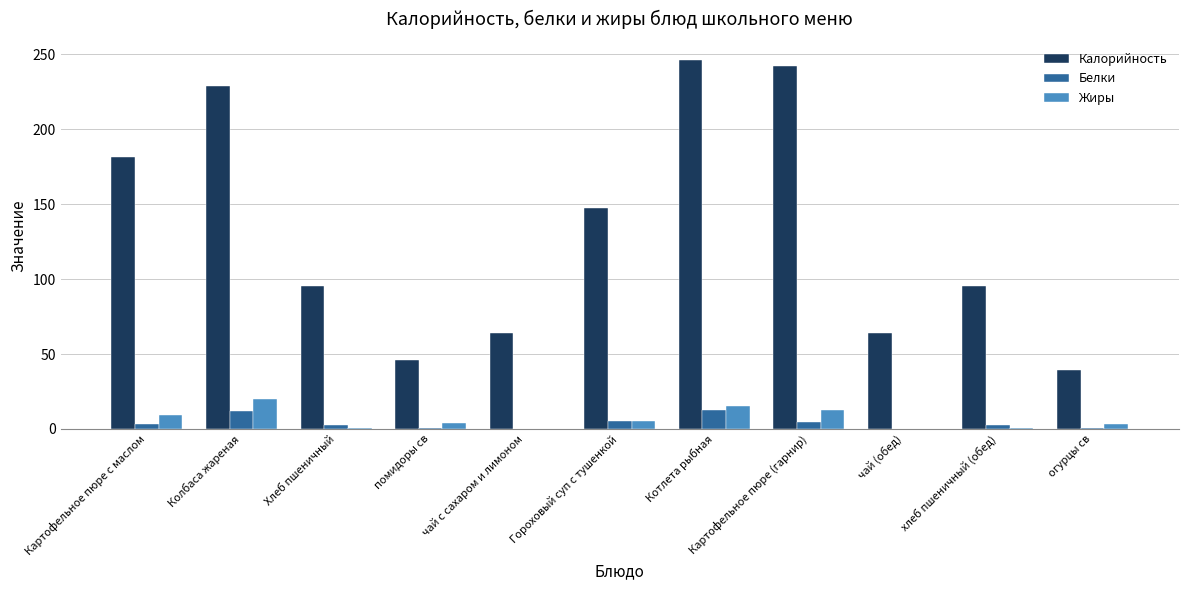

Does the chart contain stacked bars?

No